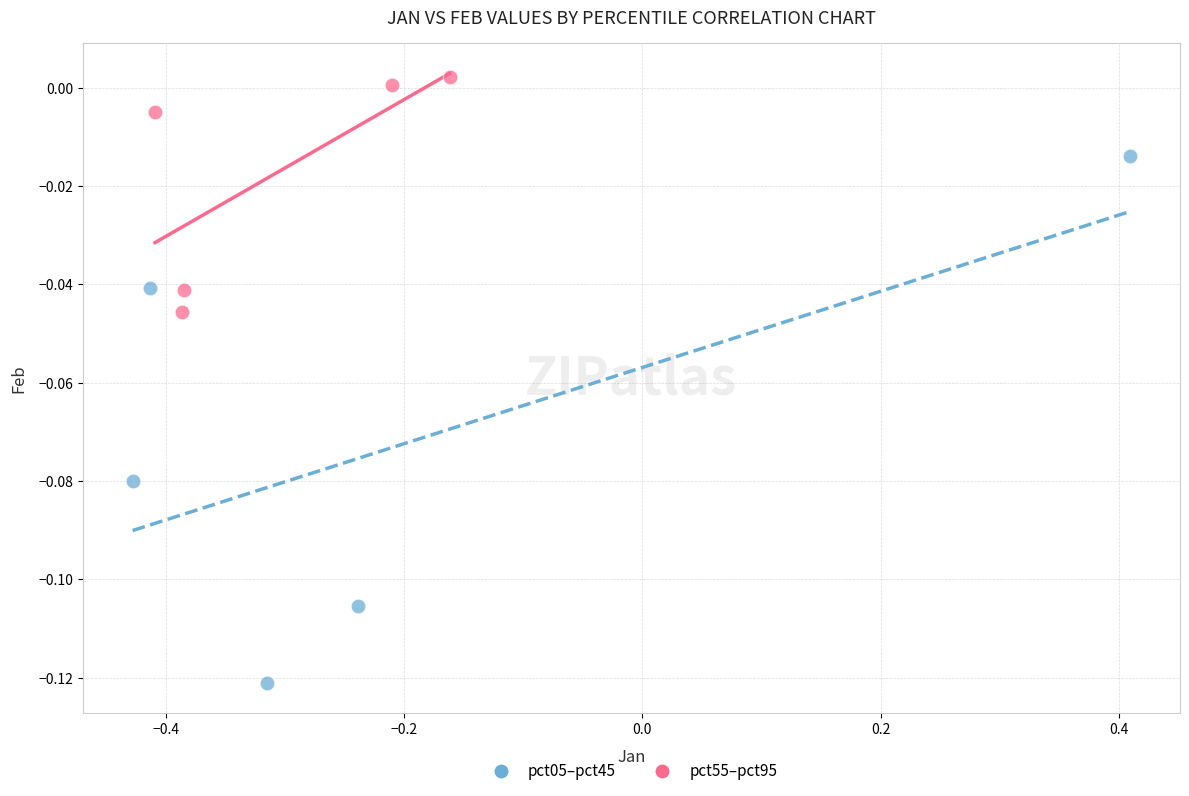

Which series reaches the maximum Y coordinate?

pct55–pct95